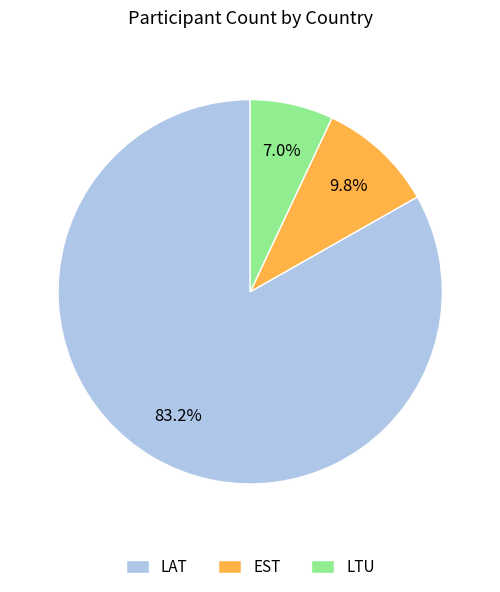

What portion of the pie excludes LTU?

93.0%